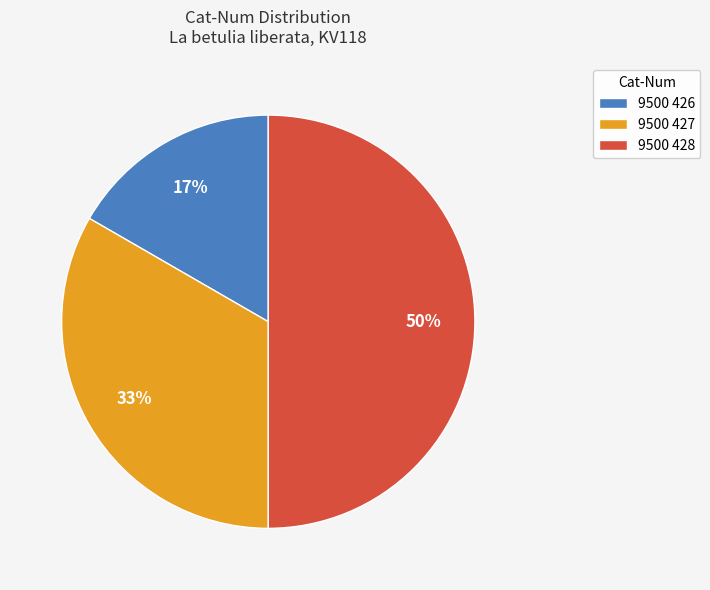

Which has a higher value, 9500 428 or 9500 427?

9500 428